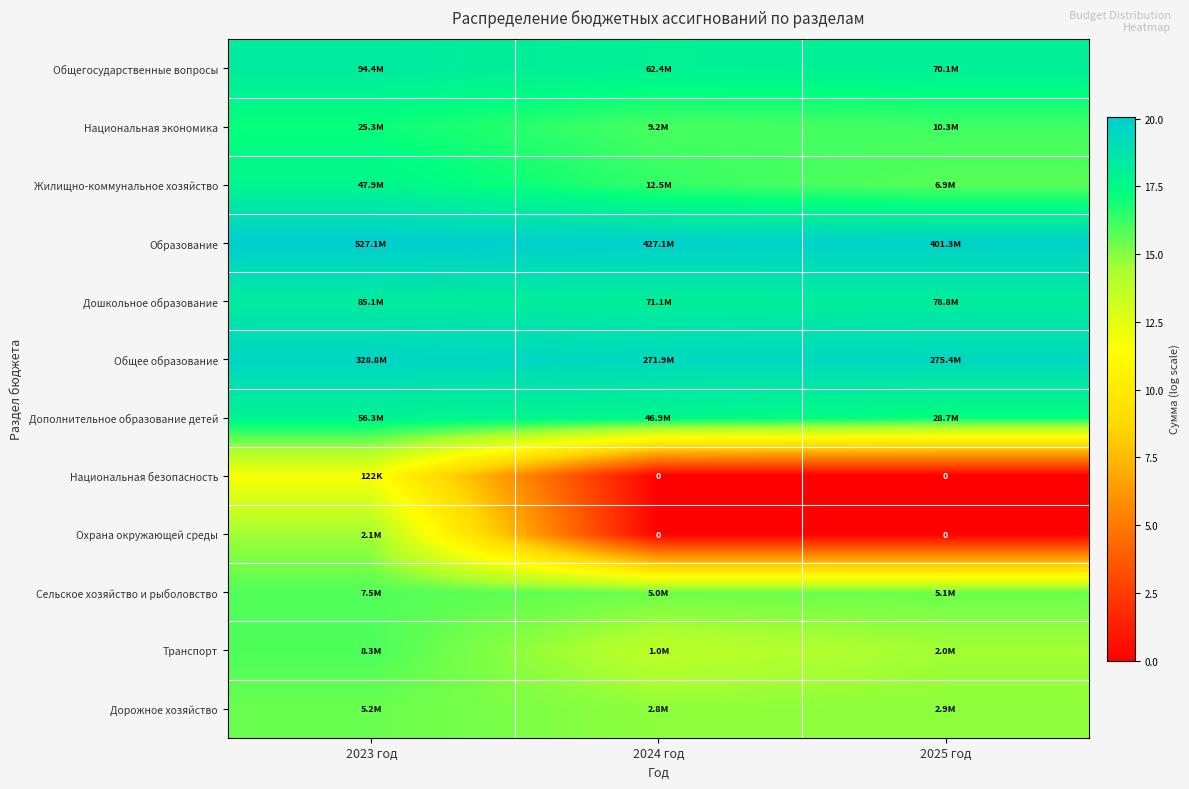

What is the difference between the highest and lowest values at 2025 год?

19.8